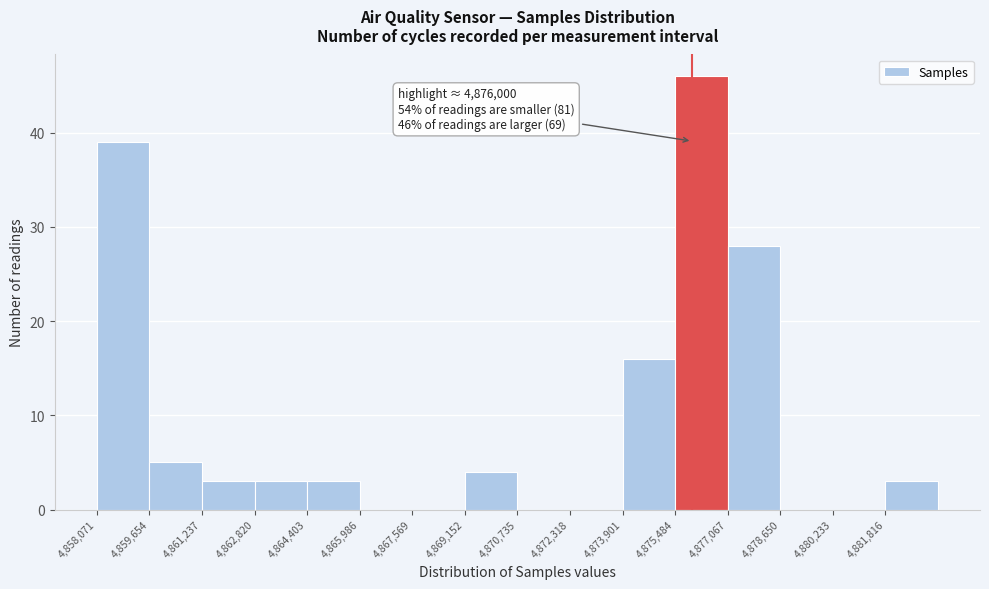

Which range on the x-axis has the tallest bar?

4875400 to 4877000